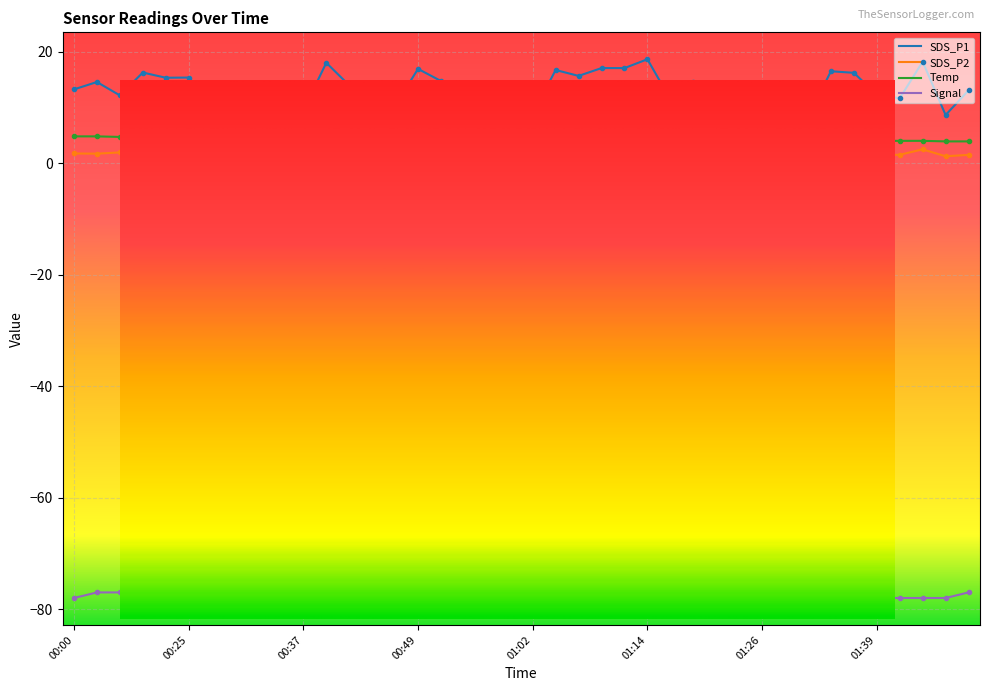

What is the minimum value shown in the chart?

-78.0